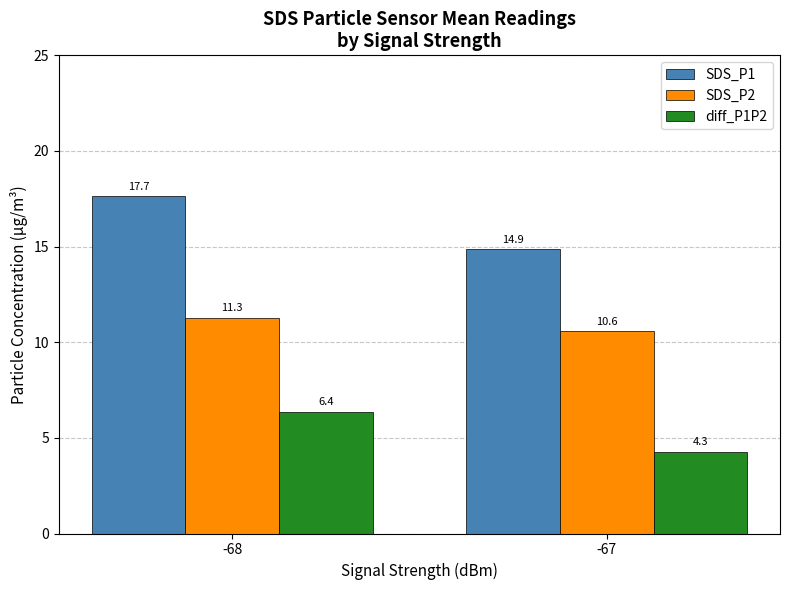

The value of SDS_P1 at -68 is 17.7. True or false?

True